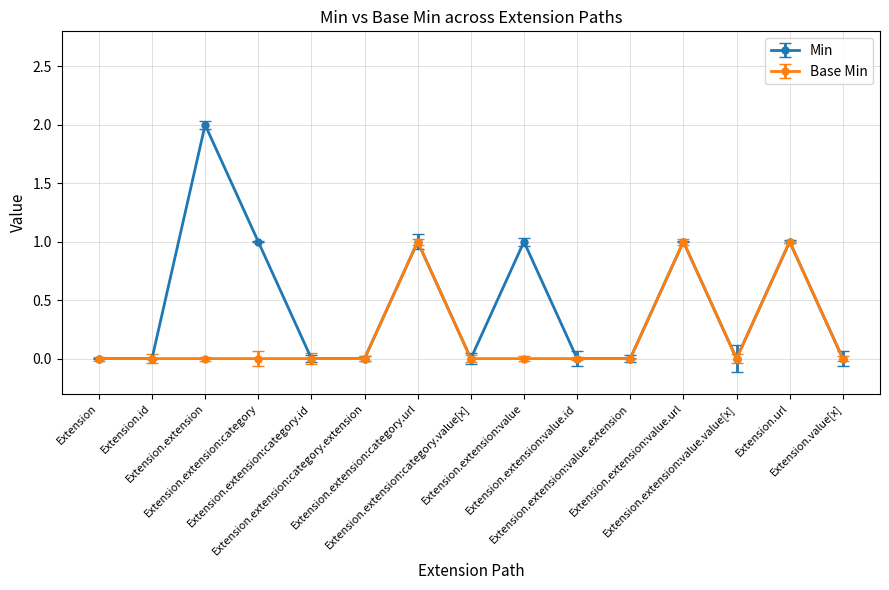

How many series are shown in this chart?

2